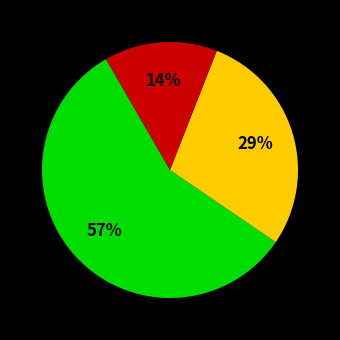

How many slices are in this pie chart?

3